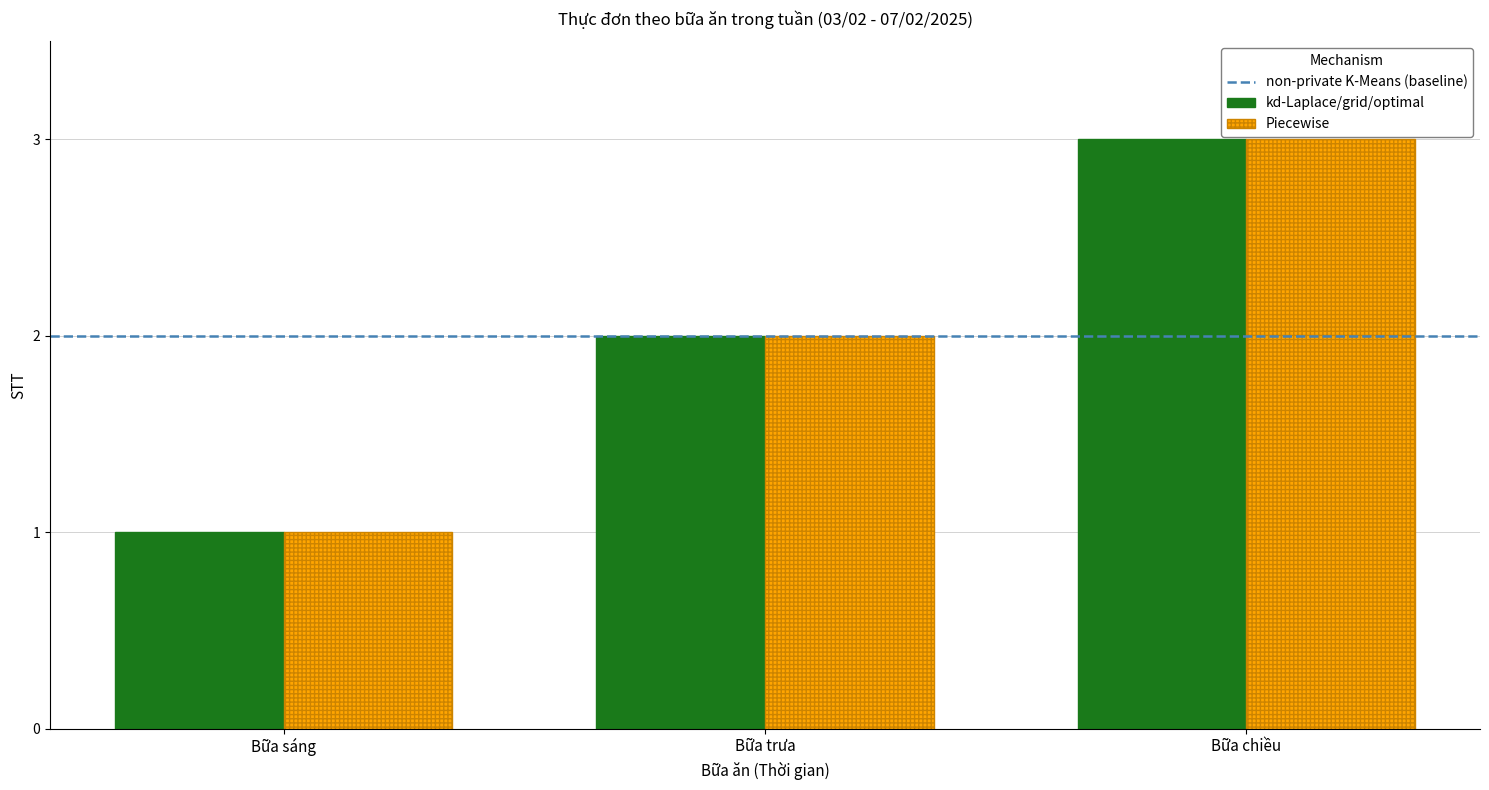

What is the sum of all Piecewise values?

6